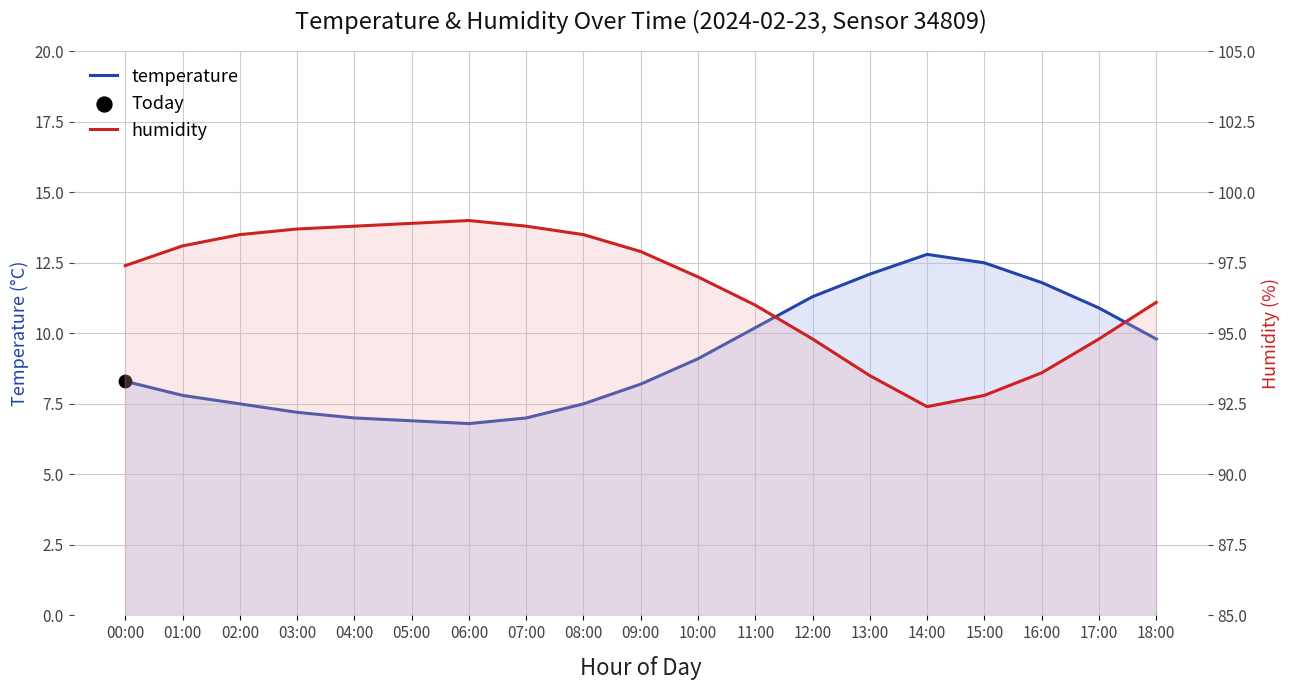

Is the value of humidity at 09:00 greater than the value of temperature at 18:00?

Yes